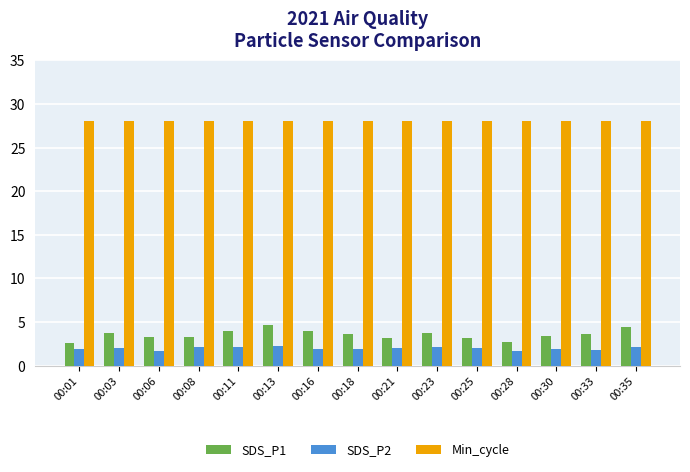

What is the approximate value of SDS_P2 at 00:25?

2.0